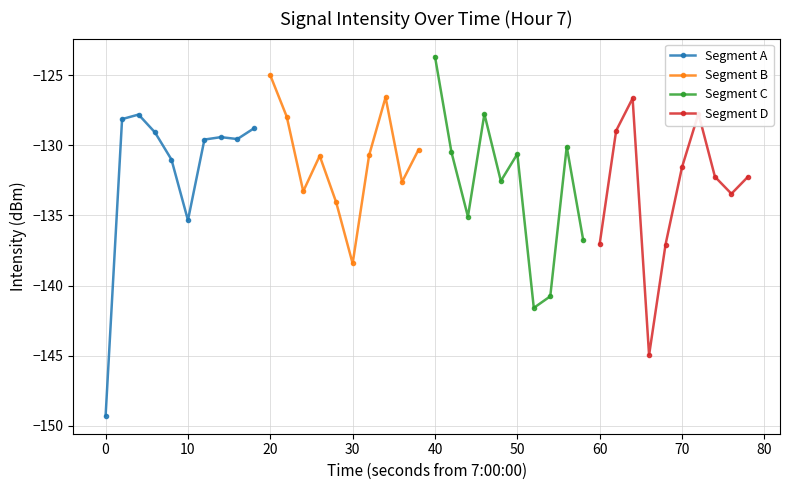

Does the chart have visible grid lines?

Yes